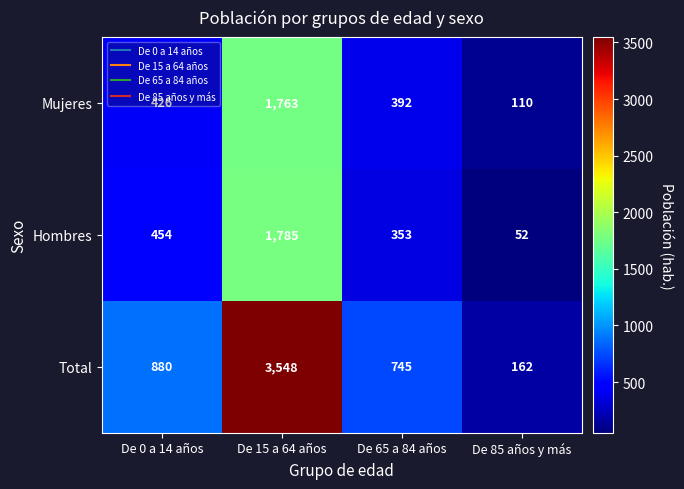

Which series has the widest spread of values?

Total